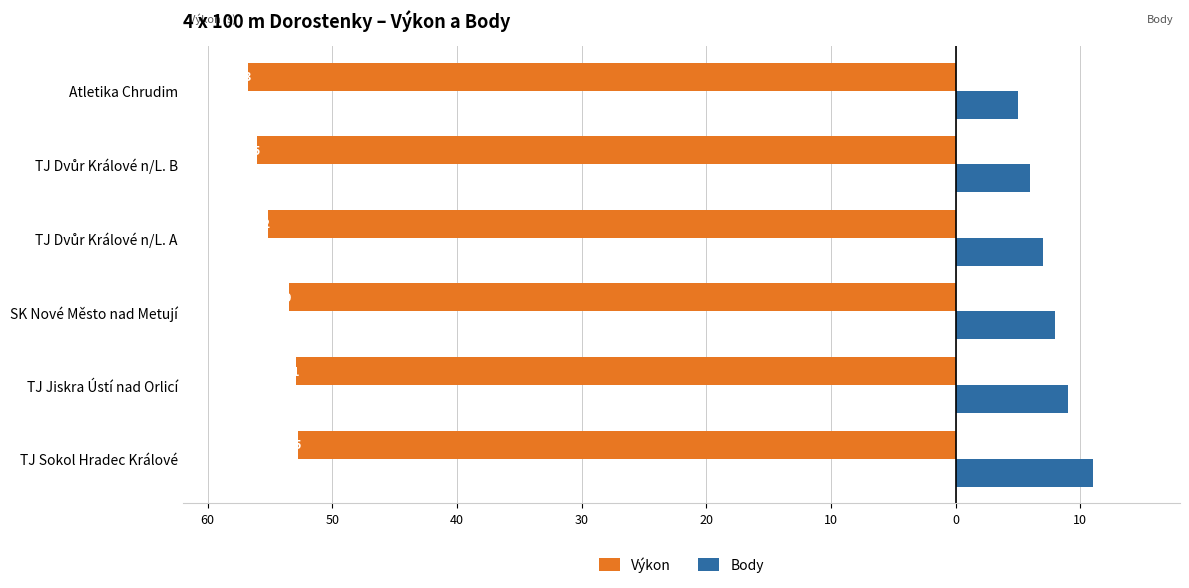

Which series has the widest spread of values?

Body